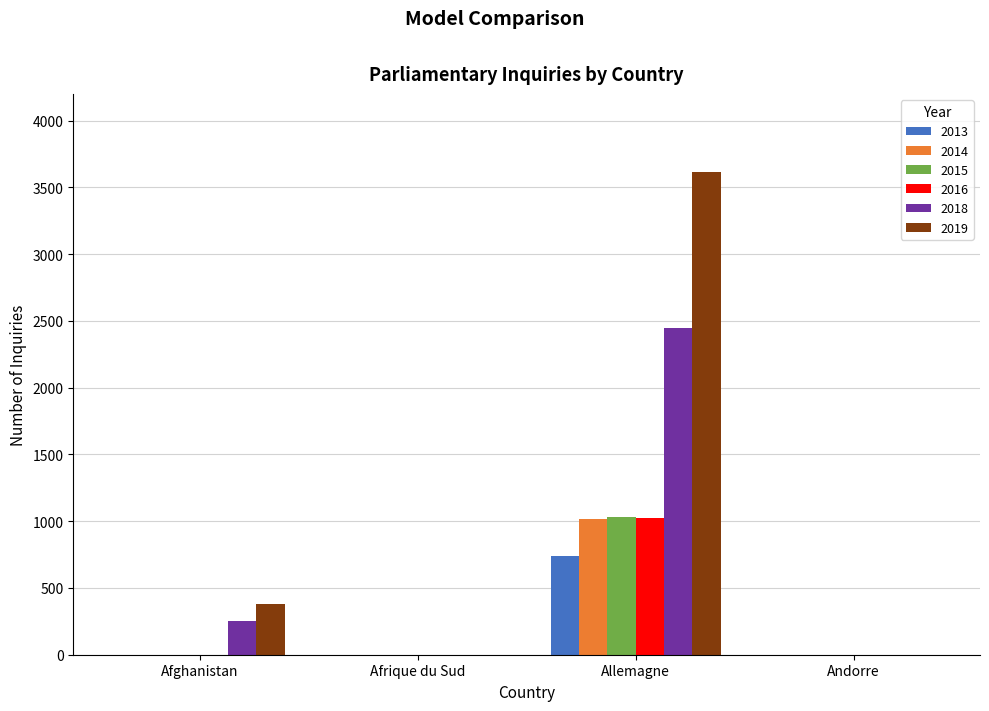

How many data points does each series have?

4